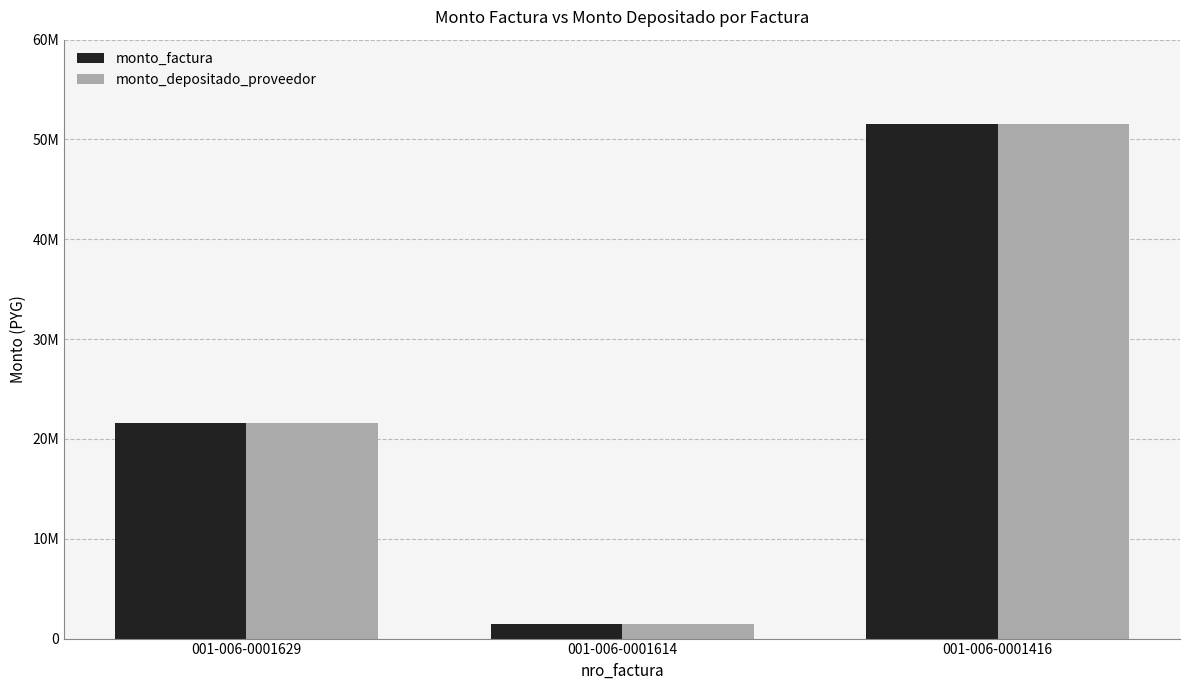

What are all the series names shown in the legend?

monto_factura, monto_depositado_proveedor